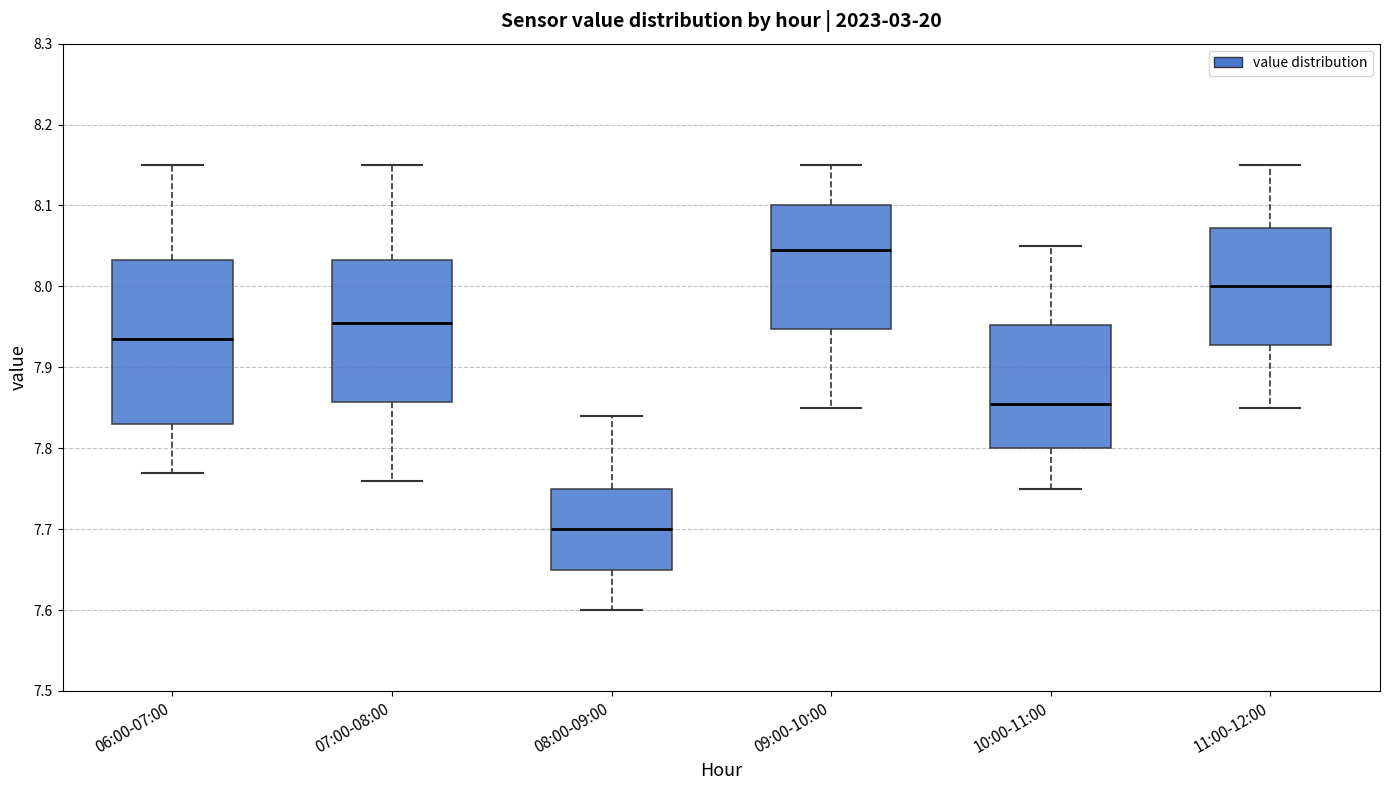

Reading left to right, transcribe this box plot: for each box, give where its median line is, the range the box spans, and where its two whiskers end, as read against the y-axis. The values are not printed on the chart, so give them approximately, as read against the axis.

06:00-07:00: median 7.94, box 7.83 to 8.03, whiskers 7.77 to 8.15
07:00-08:00: median 7.96, box 7.86 to 8.03, whiskers 7.76 to 8.15
08:00-09:00: median 7.70, box 7.65 to 7.75, whiskers 7.60 to 7.84
09:00-10:00: median 8.05, box 7.95 to 8.10, whiskers 7.85 to 8.15
10:00-11:00: median 7.86, box 7.80 to 7.95, whiskers 7.75 to 8.05
11:00-12:00: median 8.00, box 7.93 to 8.07, whiskers 7.85 to 8.15